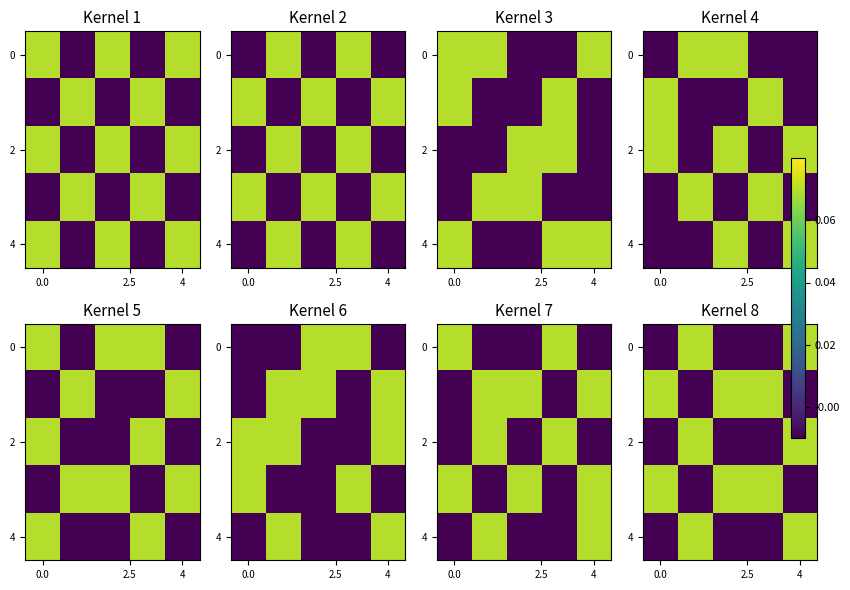

The 0 series shows -0.0 at 0.0. True or false?

False